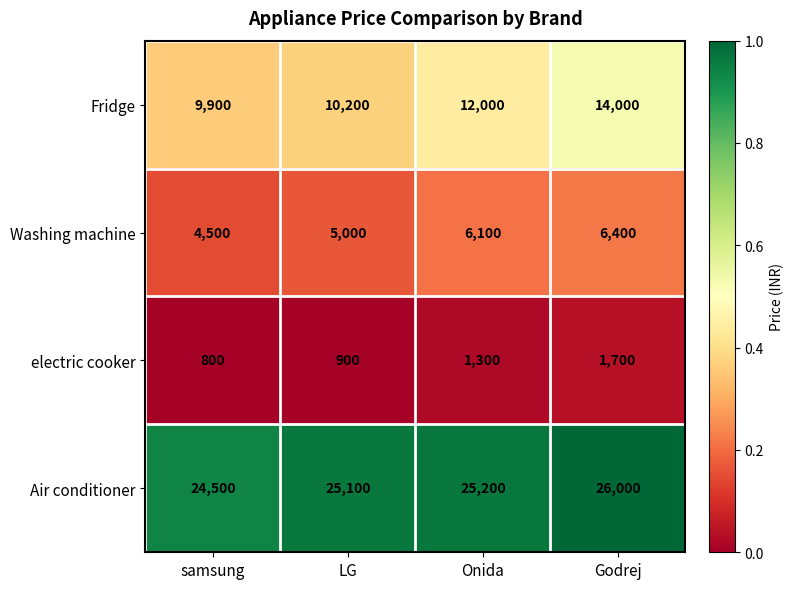

Reading right to left, transcribe all the data shown in this chart.

Fridge: 14000	12000	10200	9900
Washing machine: 6400	6100	5000	4500
electric cooker: 1700	1300	900	800
Air conditioner: 26000	25200	25100	24500